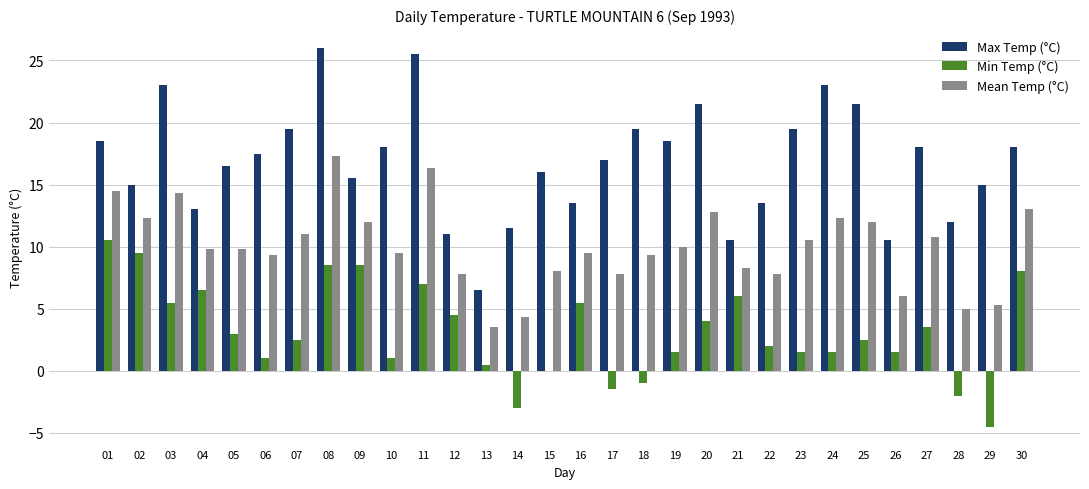

What is the maximum value shown in the chart?

26.0